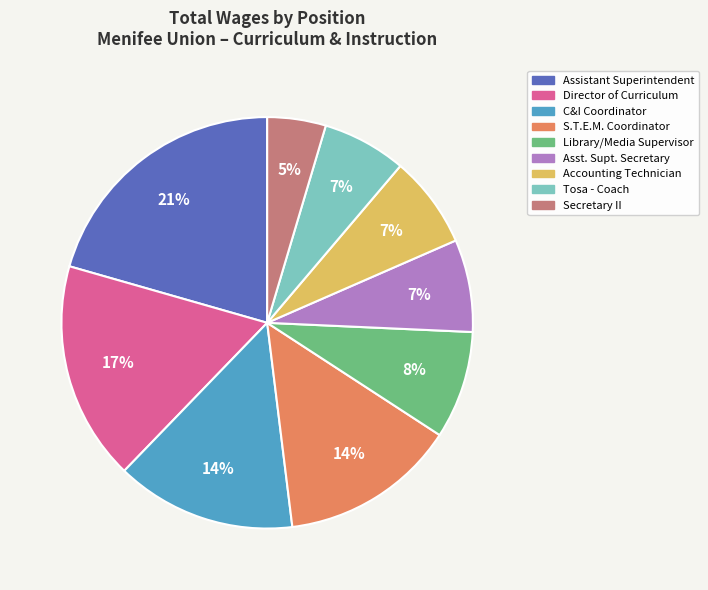

How many slices are in this pie chart?

9